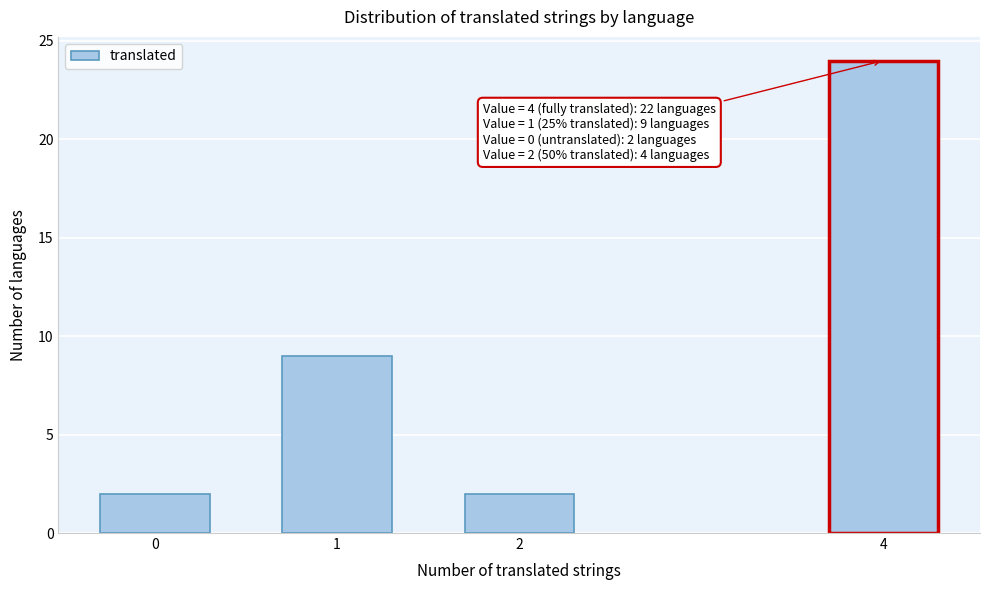

Reading left to right, transcribe all the data shown in this chart.

0=2	1=9	2=2	4=24